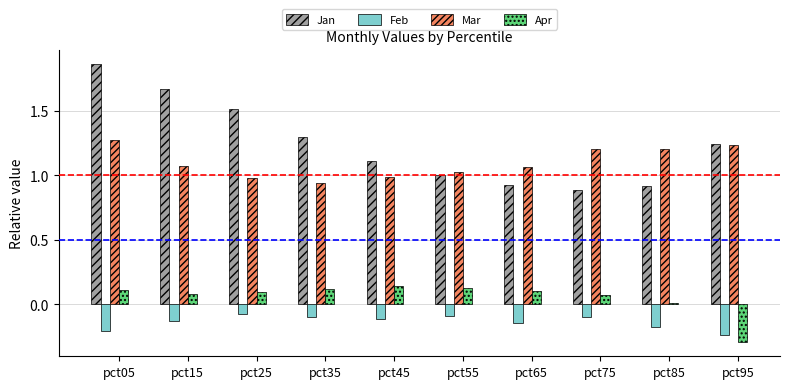

What is the difference between the Jan values at pct45 and pct05?

0.8